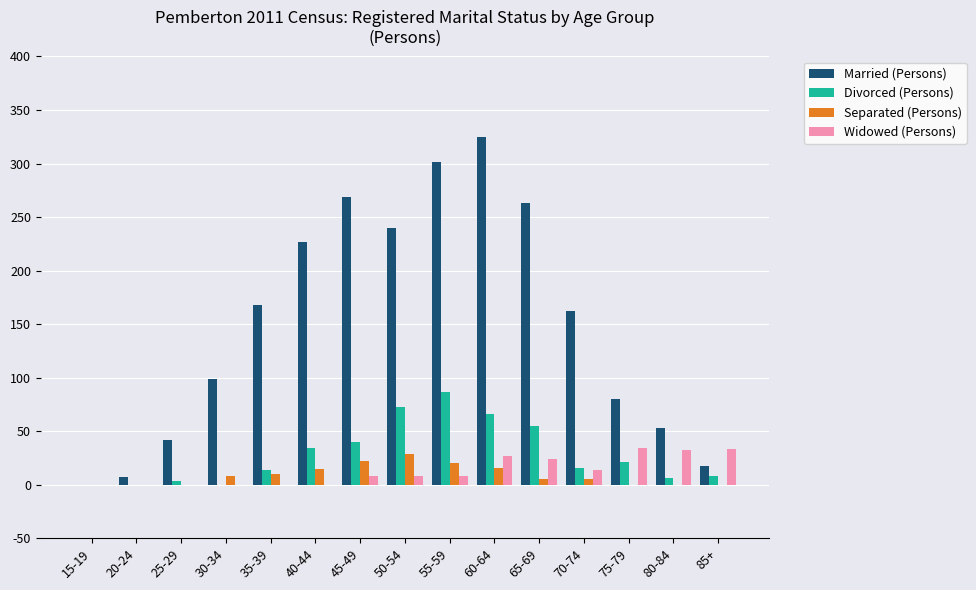

At which label is Married (Persons) closest to 162?

70-74